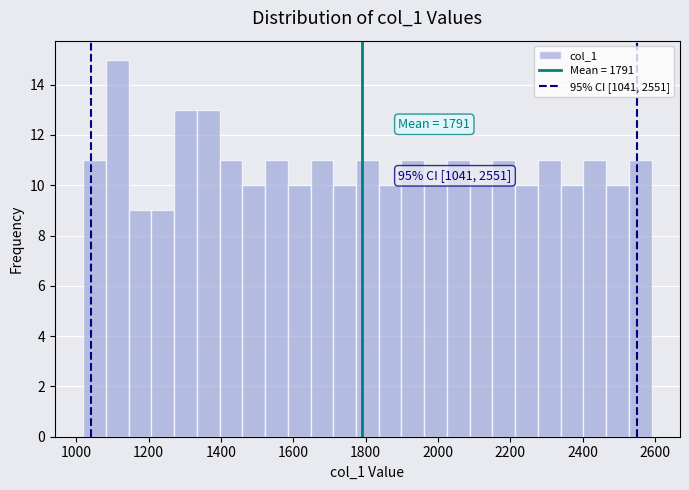

Around what value on the x-axis is the tallest bar? Give the approximate position of its centre, as read against the axis.

1120